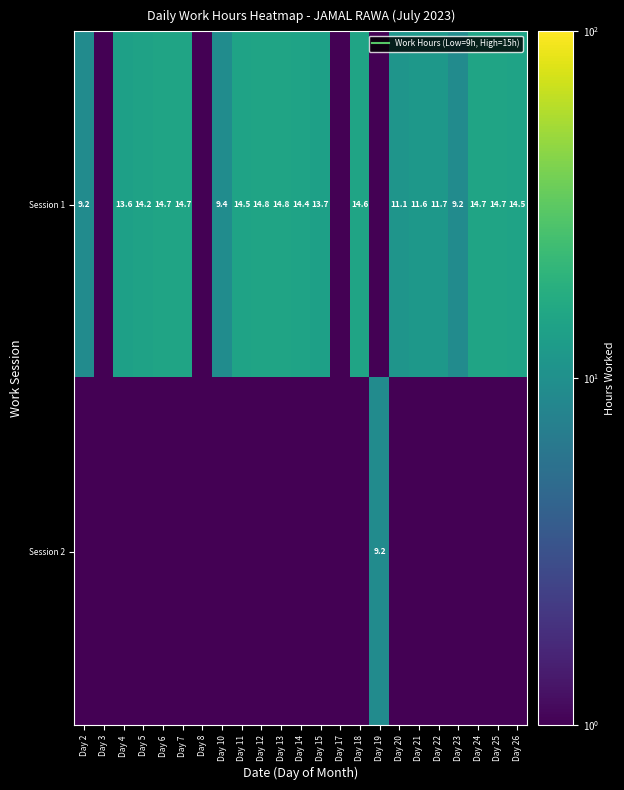

What is the highest value of the Session 1 series?

14.8